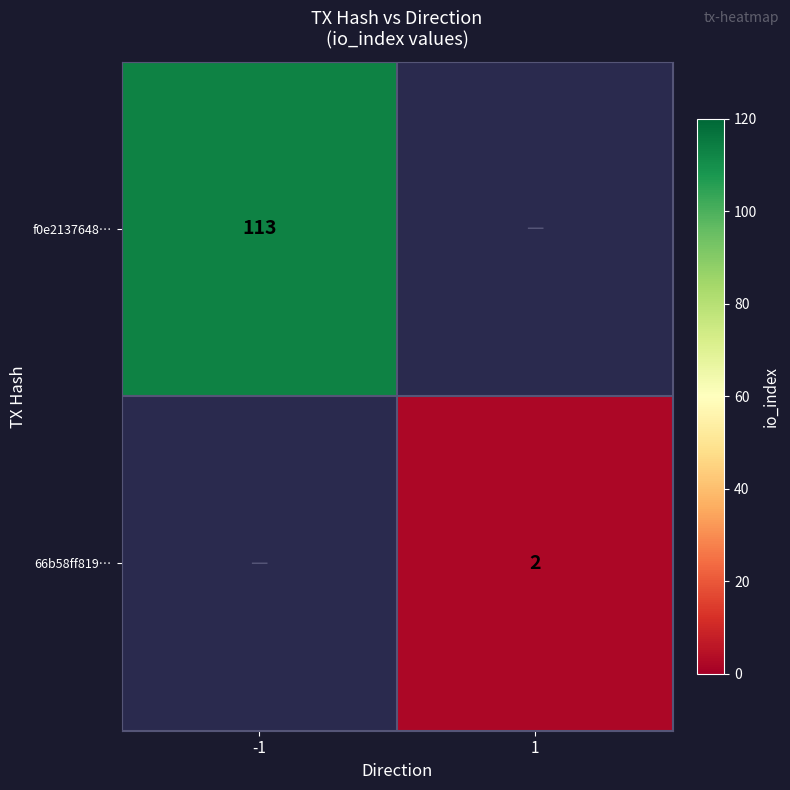

True or false: 66b58ff819… has a value of 2 at 1.

True